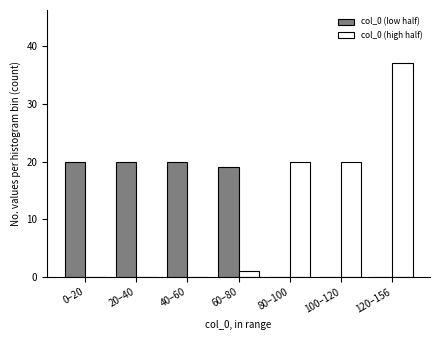

Reading left to right, extract all data points from this chart.

col_0 (low half): 0–20=20	20–40=20	40–60=20	60–80=19	80–100=0	100–120=0	120–156=0
col_0 (high half): 0–20=0	20–40=0	40–60=0	60–80=1	80–100=20	100–120=20	120–156=37